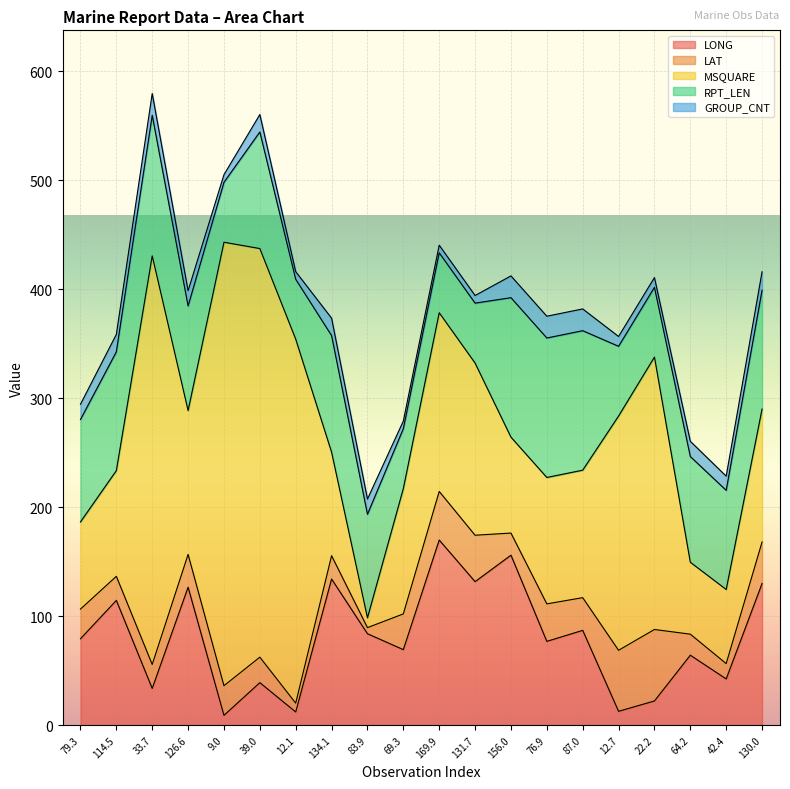

True or false: LAT and MSQUARE cross at least once.

False